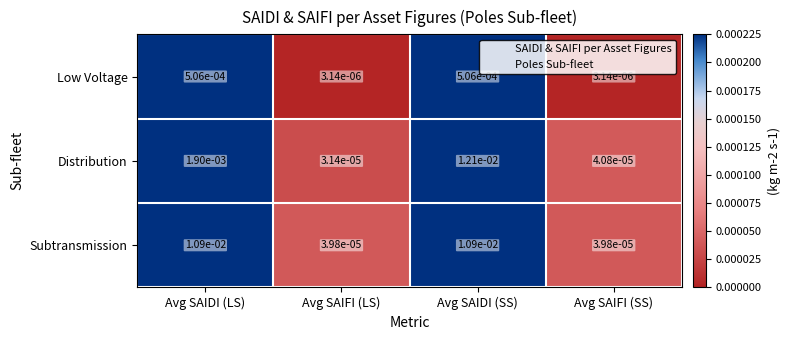

List the series in order of their overall mean, lowest first.

Low Voltage, Distribution, Subtransmission